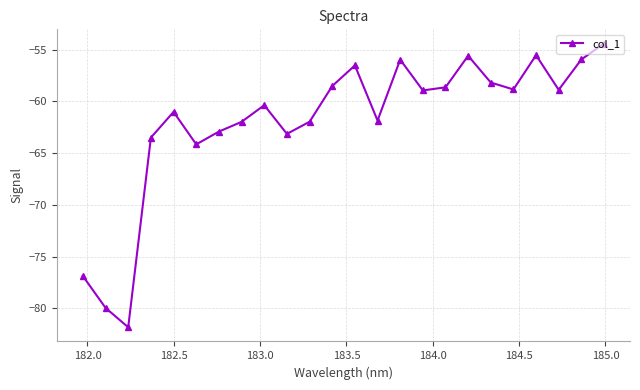

What is the value of the 24th point from the left?

-54.4